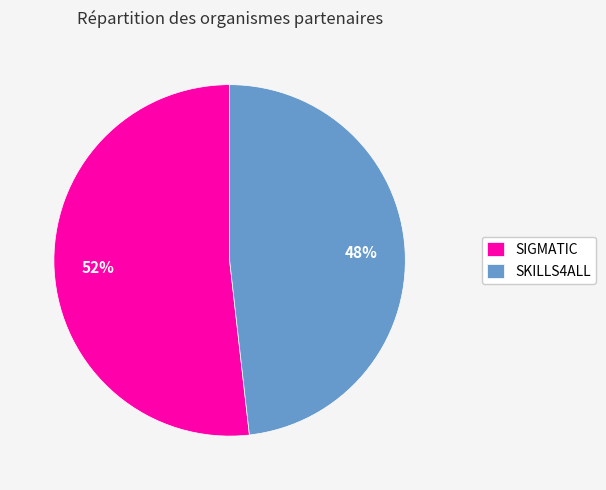

What percentage is the SIGMATIC slice, to the nearest percent?

52%